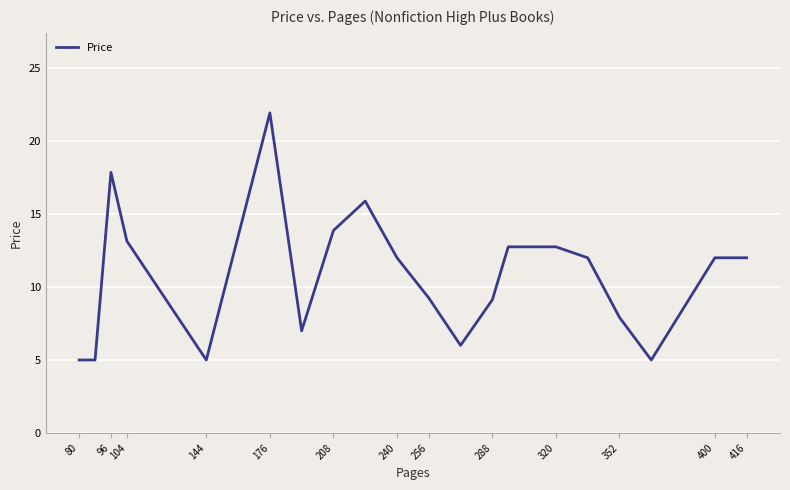

What is the greatest value displayed?

21.9